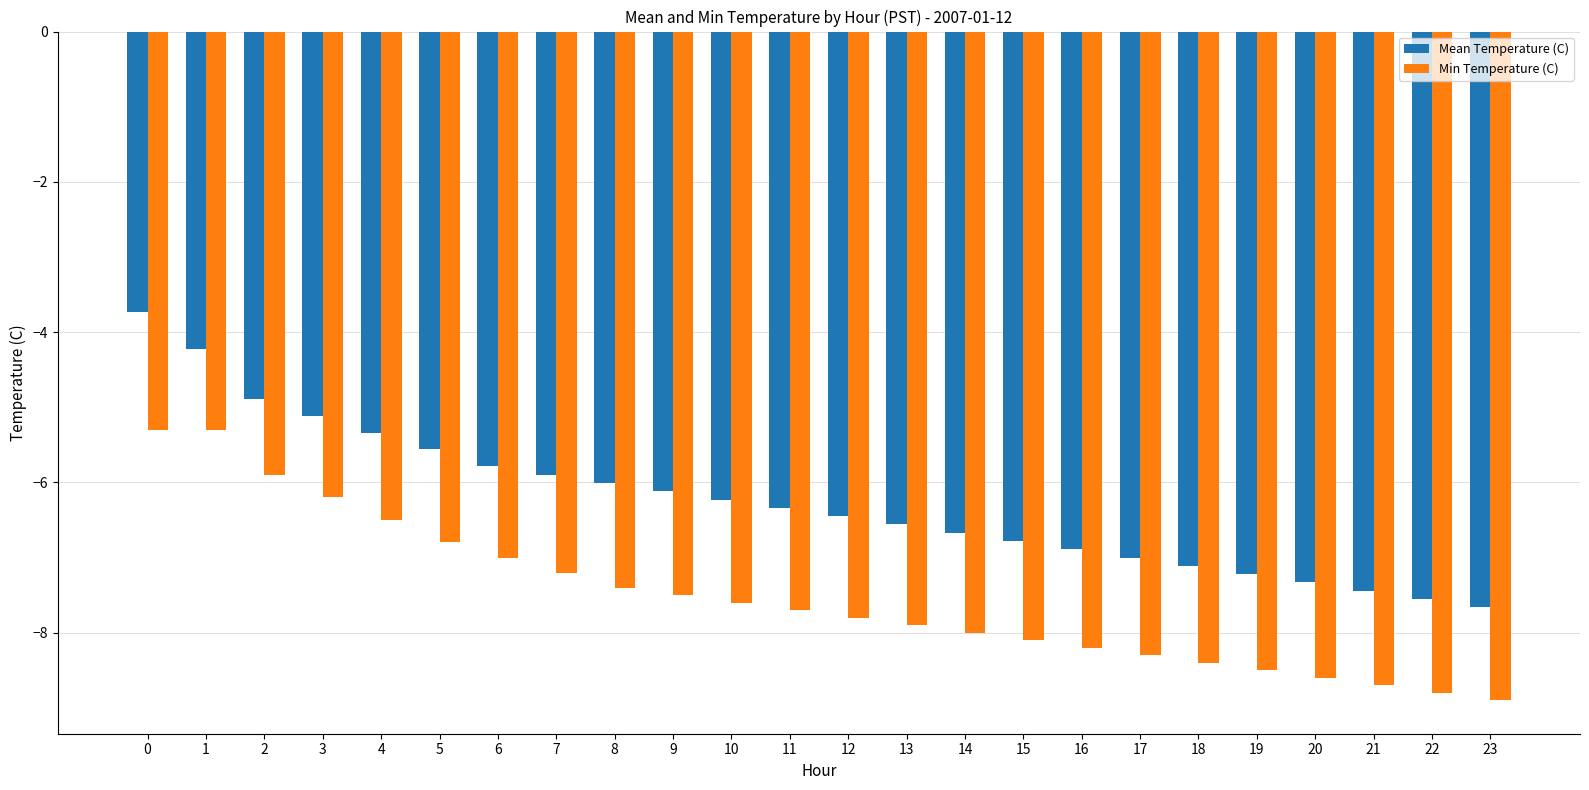

At which label does Mean Temperature (C) reach its minimum?

23